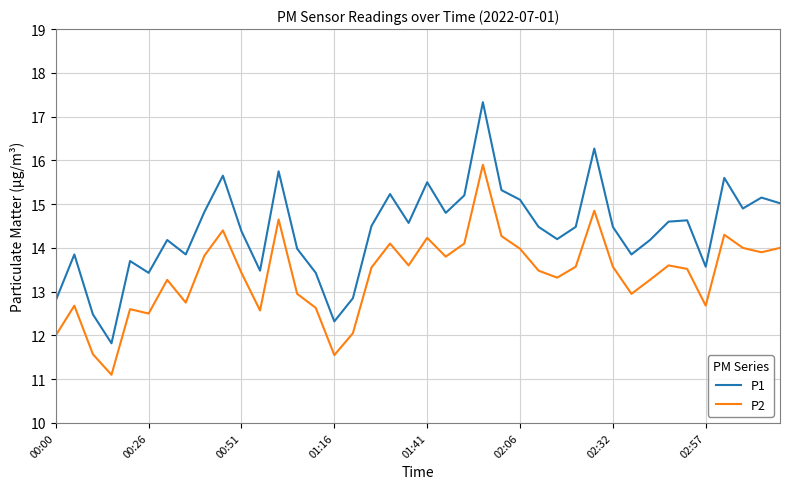

Which series has the widest spread of values?

P1